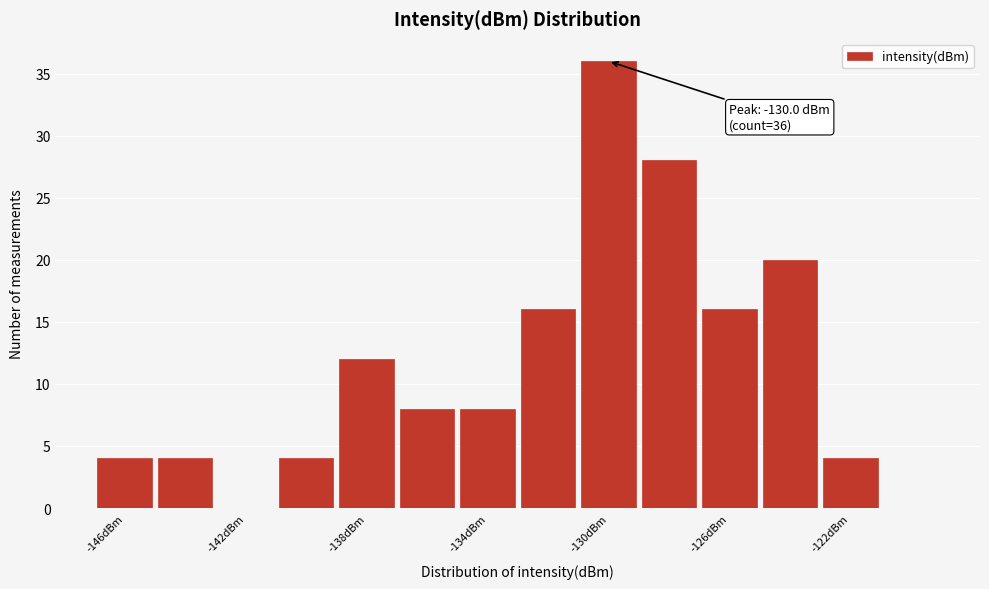

Over which range of the x-axis is the bar tallest?

-131 to -129